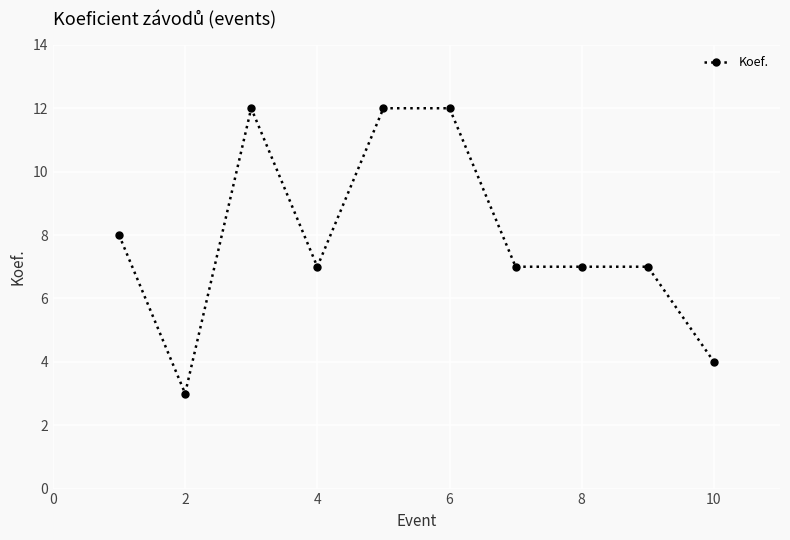

What is the smallest value displayed?

3